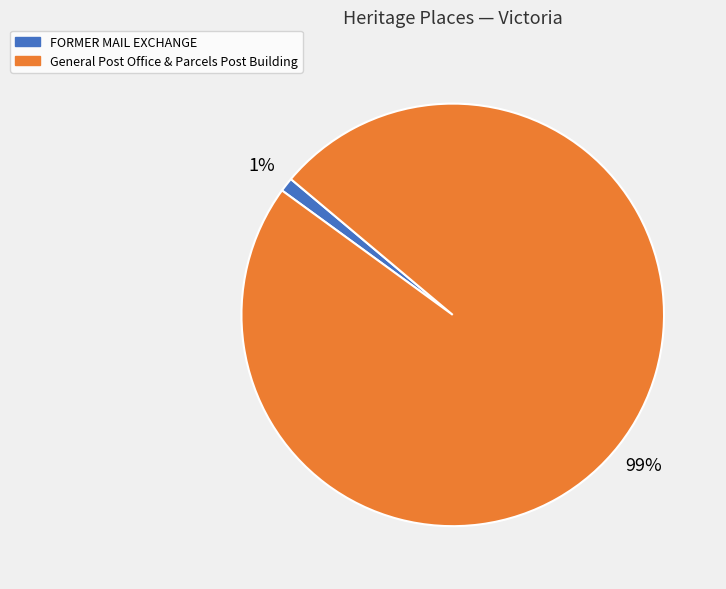

How many slices are in this pie chart?

2